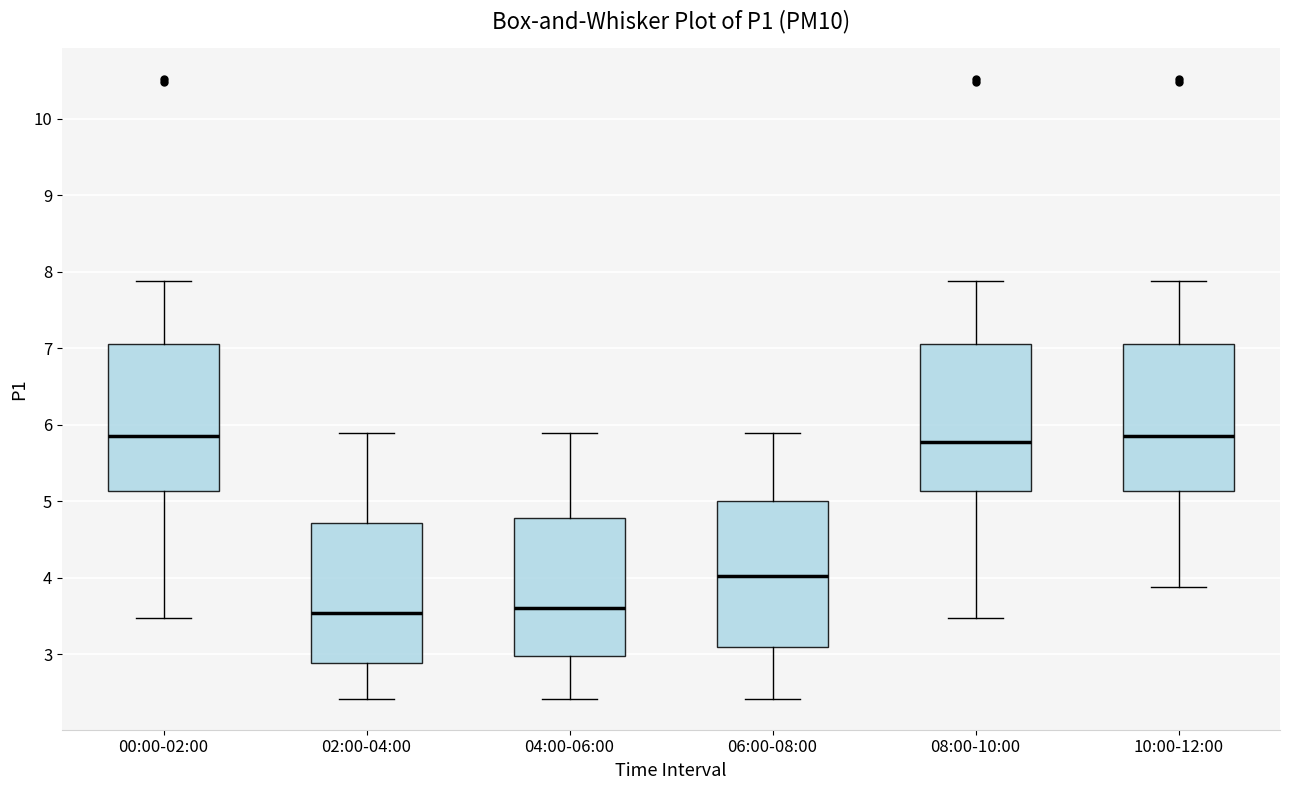

Reading left to right, read every box against the y-axis: the position of its median line, the range the box covers, and the ends of its whiskers. The values are not printed on the chart, so give them approximately, as read against the axis.

00:00-02:00: median 5.9, box 5.1 to 7.1, whiskers 3.5 to 7.9
02:00-04:00: median 3.5, box 2.9 to 4.7, whiskers 2.4 to 5.9
04:00-06:00: median 3.6, box 3.0 to 4.8, whiskers 2.4 to 5.9
06:00-08:00: median 4.0, box 3.1 to 5.0, whiskers 2.4 to 5.9
08:00-10:00: median 5.8, box 5.1 to 7.1, whiskers 3.5 to 7.9
10:00-12:00: median 5.9, box 5.1 to 7.1, whiskers 3.9 to 7.9